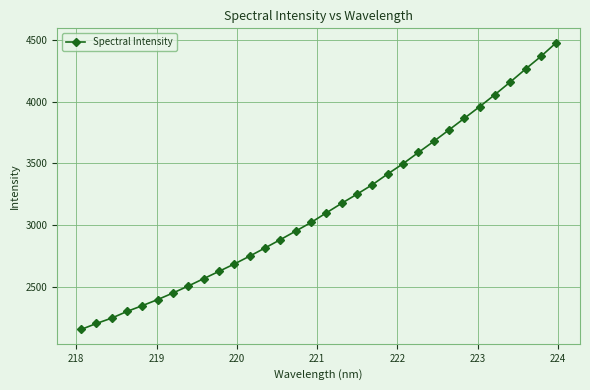

What is the value of the 19th point from the left?

3251.8